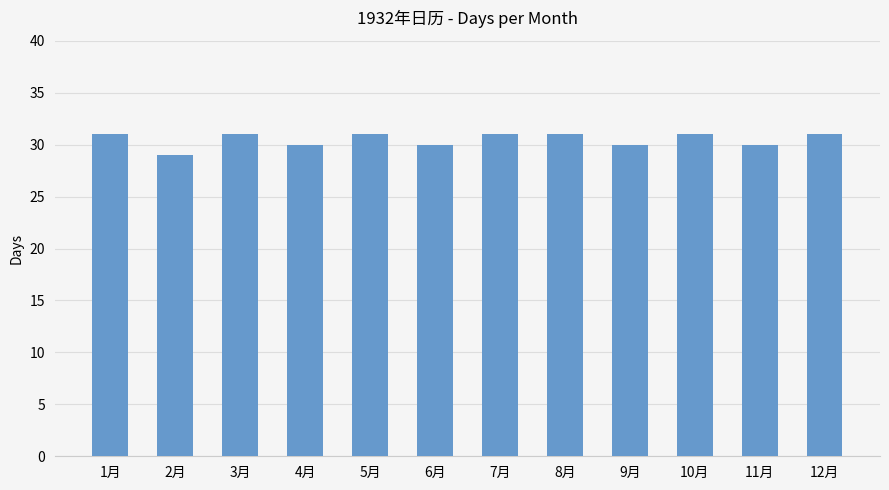

How many distinct data groups are displayed?

1